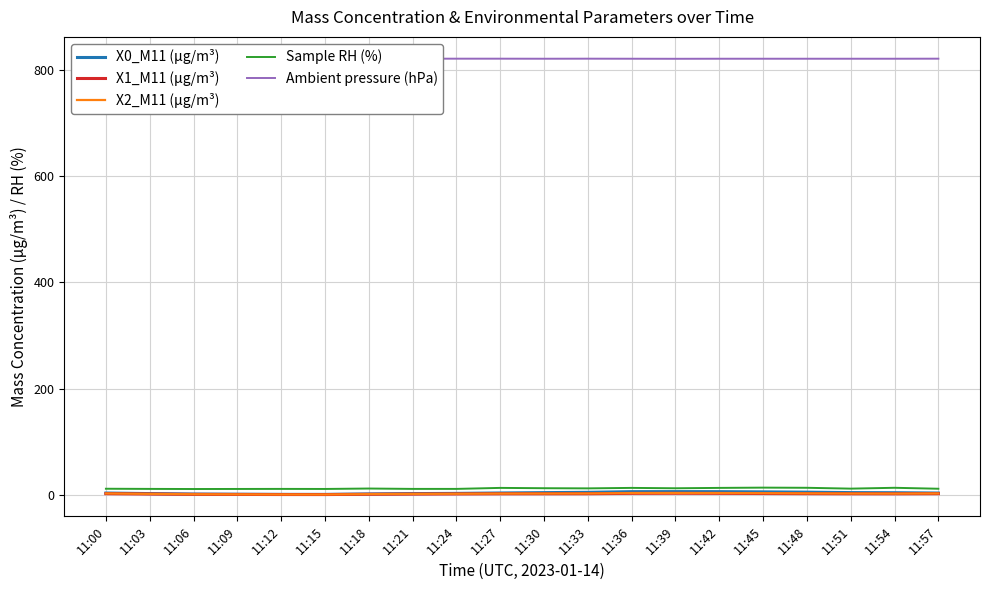

What is the value of the X1_M11 (μg/m³) point at the 12th from the left?

2.0